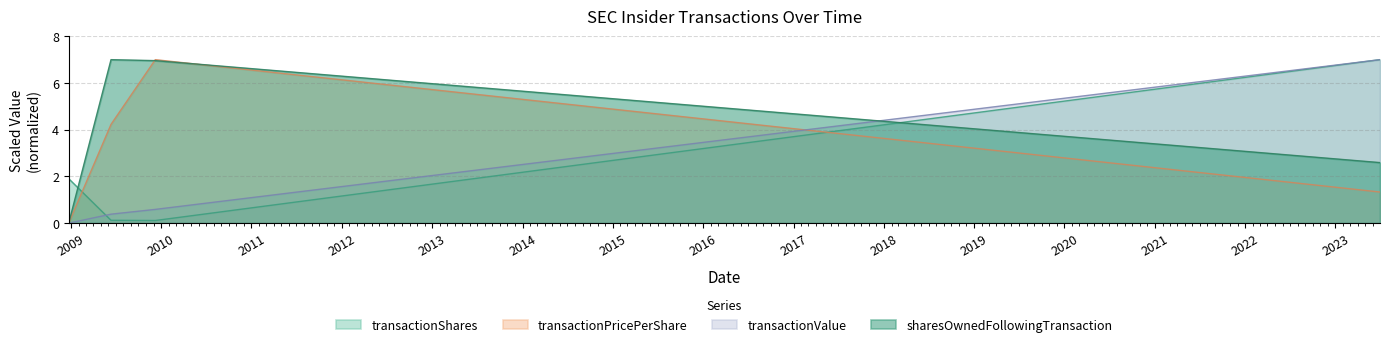

Does the chart display data point markers on the line(s)?

No